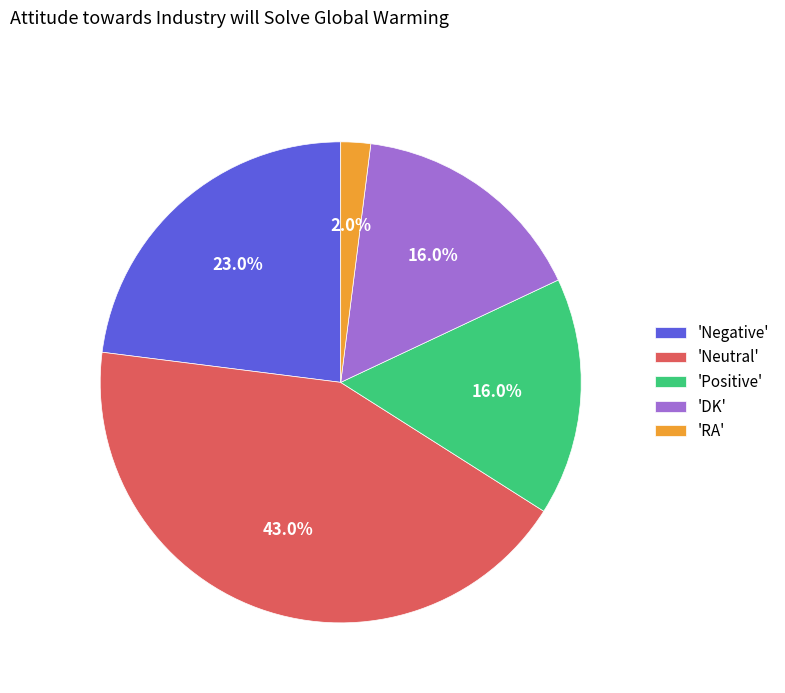

Combined, what portion of the pie is 'Negative' and 'RA'?

25.0%